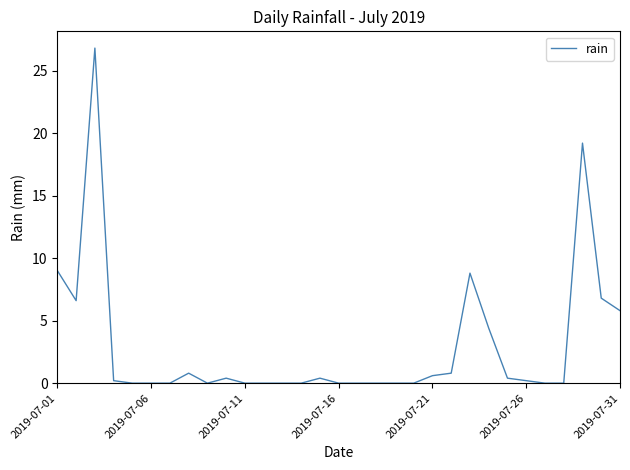

What is the greatest value displayed?

26.8